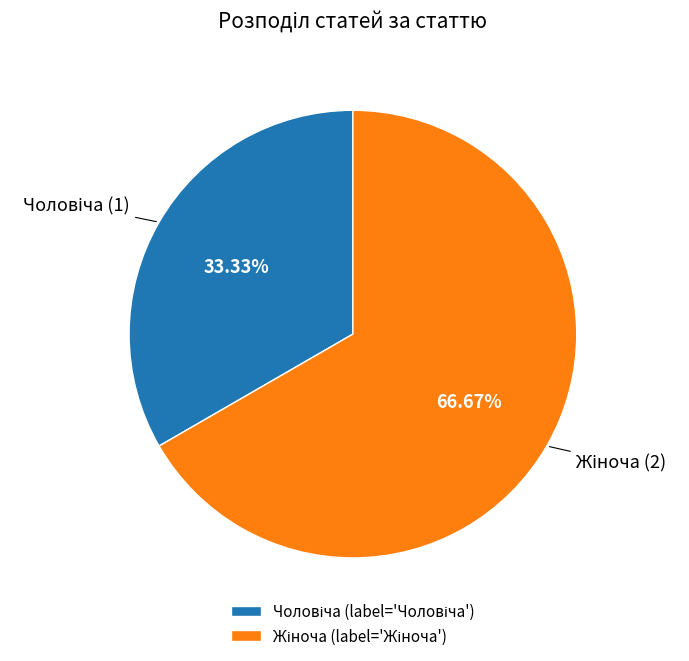

Is there any slice that represents more than half of the pie?

Yes